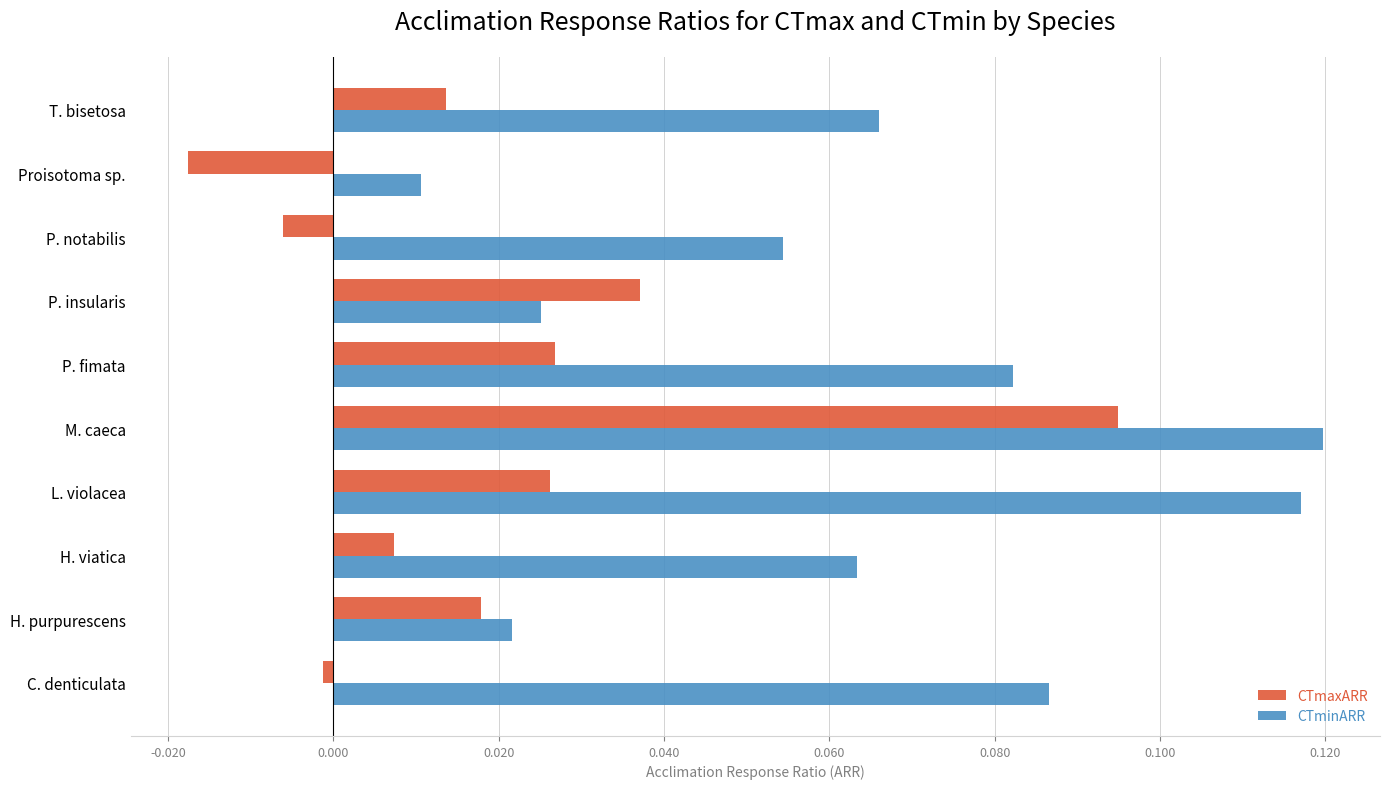

At which label does CTmaxARR reach its peak?

M. caeca